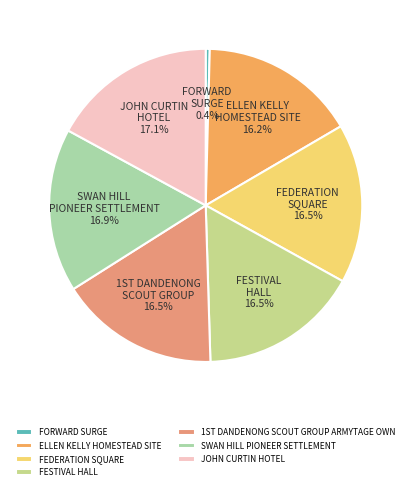

Rank the categories by value from lowest to highest.

FORWARD SURGE, ELLEN KELLY HOMESTEAD SITE, FEDERATION SQUARE, FESTIVAL HALL, 1ST DANDENONG SCOUT GROUP ARMYTAGE OWN, SWAN HILL PIONEER SETTLEMENT, JOHN CURTIN HOTEL